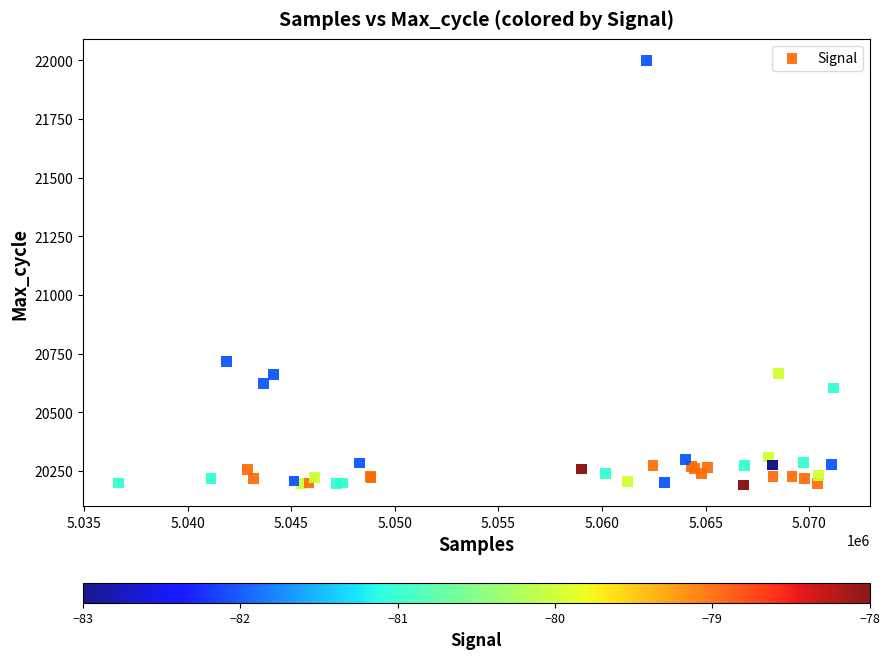

What Y value in the scatter plot is closest to 21095?

20716